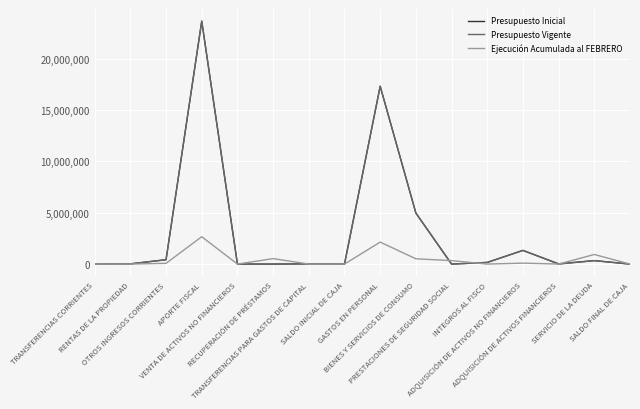

At which label is Ejecución Acumulada al FEBRERO closest to 1332316?

SERVICIO DE LA DEUDA